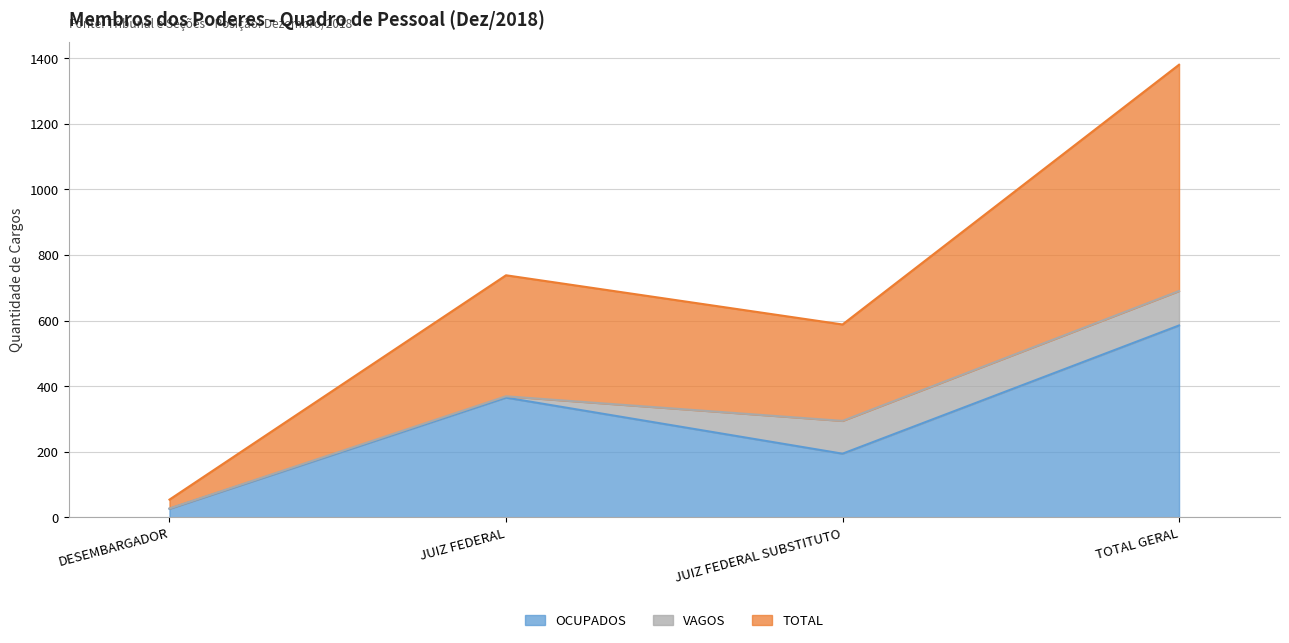

The value of TOTAL at TOTAL GERAL is 997. True or false?

False